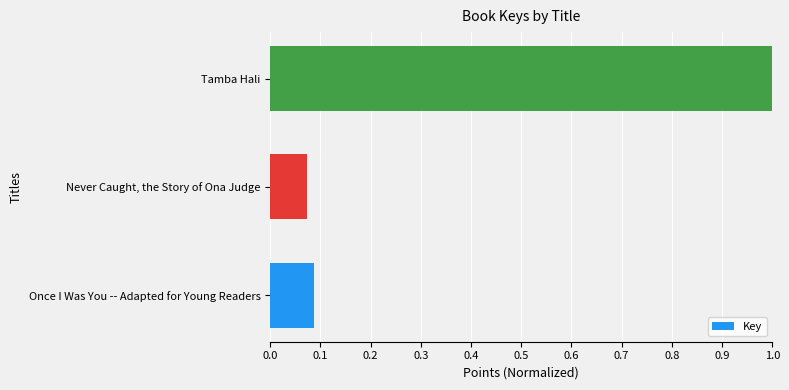

List the labels in order of value, largest first.

Tamba Hali, Once I Was You -- Adapted for Young Readers, Never Caught, the Story of Ona Judge